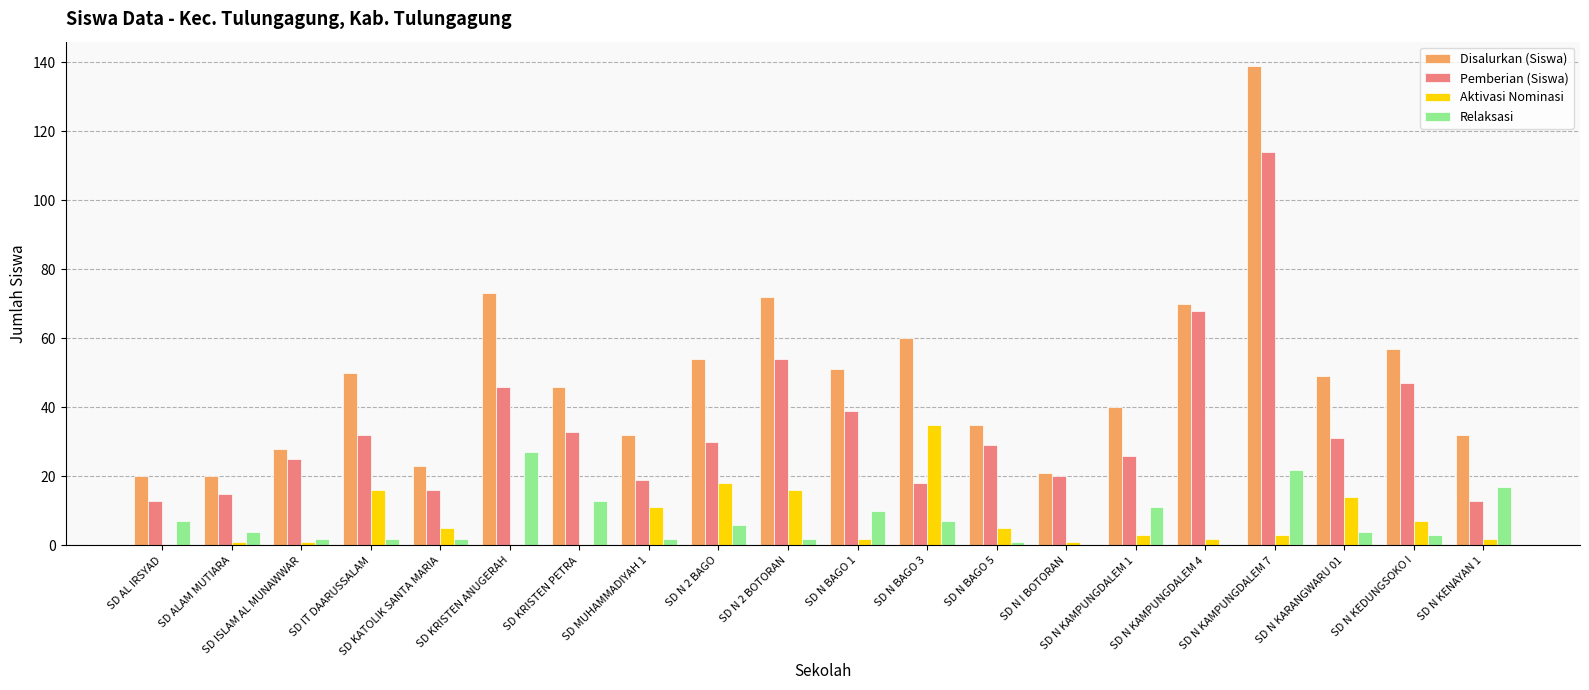

The value of Disalurkan (Siswa) at SD N KEDUNGSOKO I is 25. True or false?

False